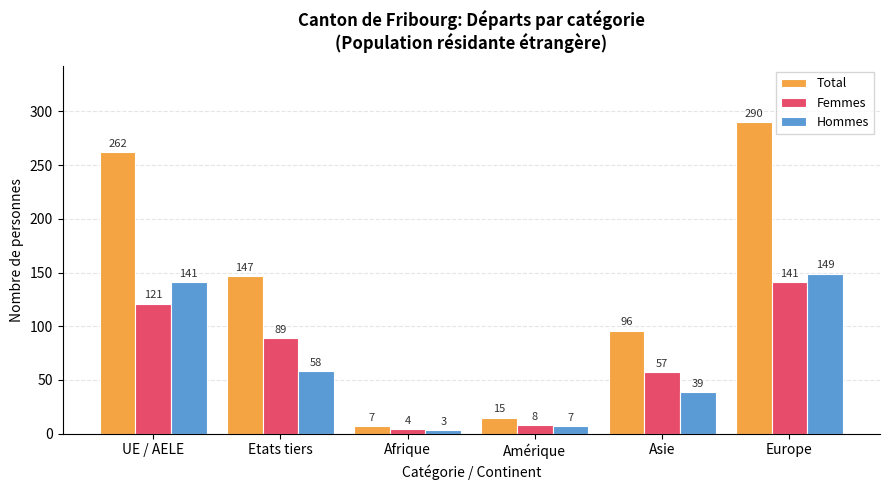

Reading left to right, what are all the values shown in this chart?

Total: 262	147	7	15	96	290
Femmes: 121	89	4	8	57	141
Hommes: 141	58	3	7	39	149